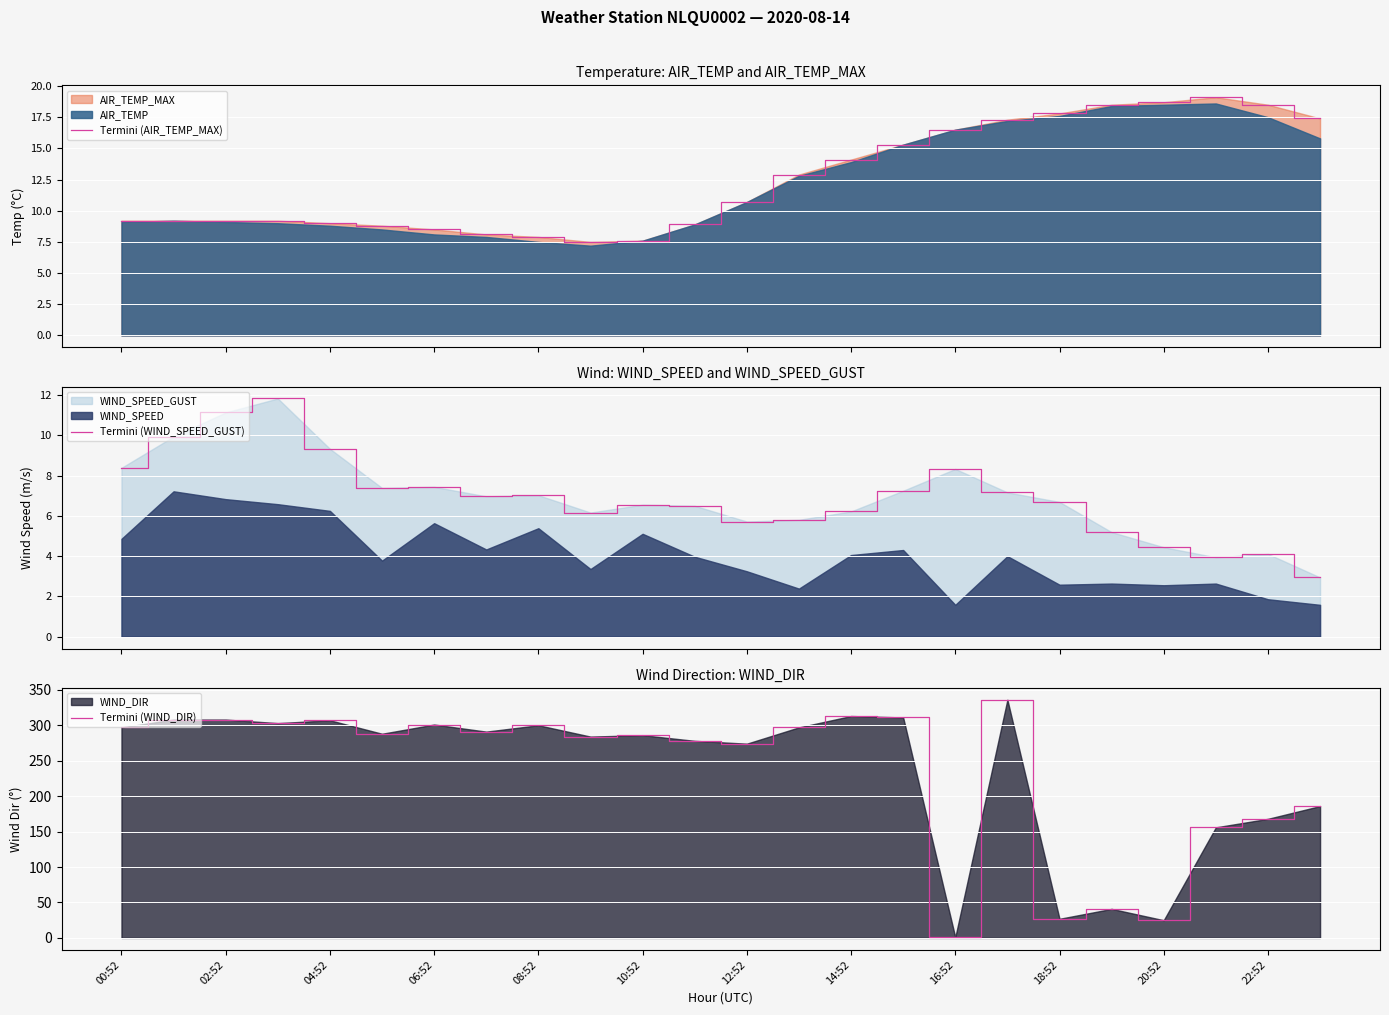

How many values in the Termini (WIND_DIR) series exceed 291?

11